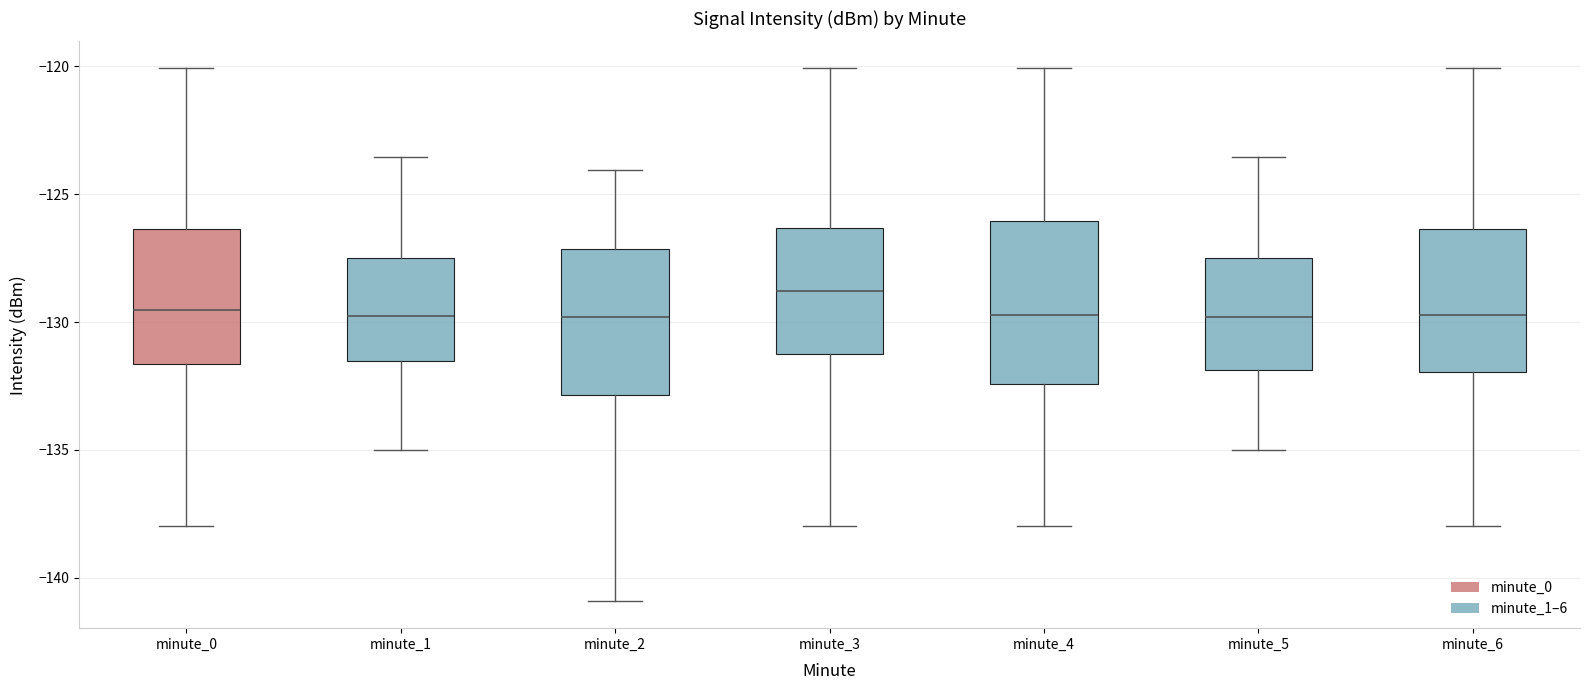

Reading left to right, transcribe this box plot: for each box, give where its median line is, the range the box spans, and where its two whiskers end, as read against the y-axis. The values are not printed on the chart, so give them approximately, as read against the axis.

minute_0: median -129.5, box -131.5 to -126.5, whiskers -138.0 to -120.0
minute_1: median -130.0, box -131.5 to -127.5, whiskers -135.0 to -123.5
minute_2: median -130.0, box -133.0 to -127.0, whiskers -141.0 to -124.0
minute_3: median -129.0, box -131.0 to -126.5, whiskers -138.0 to -120.0
minute_4: median -129.5, box -132.5 to -126.0, whiskers -138.0 to -120.0
minute_5: median -130.0, box -132.0 to -127.5, whiskers -135.0 to -123.5
minute_6: median -129.5, box -132.0 to -126.5, whiskers -138.0 to -120.0